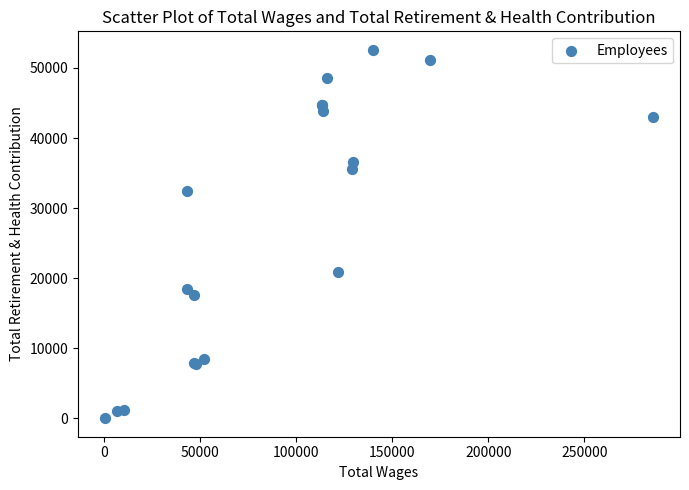

What Y value in the scatter plot is closest to 26301?

20883